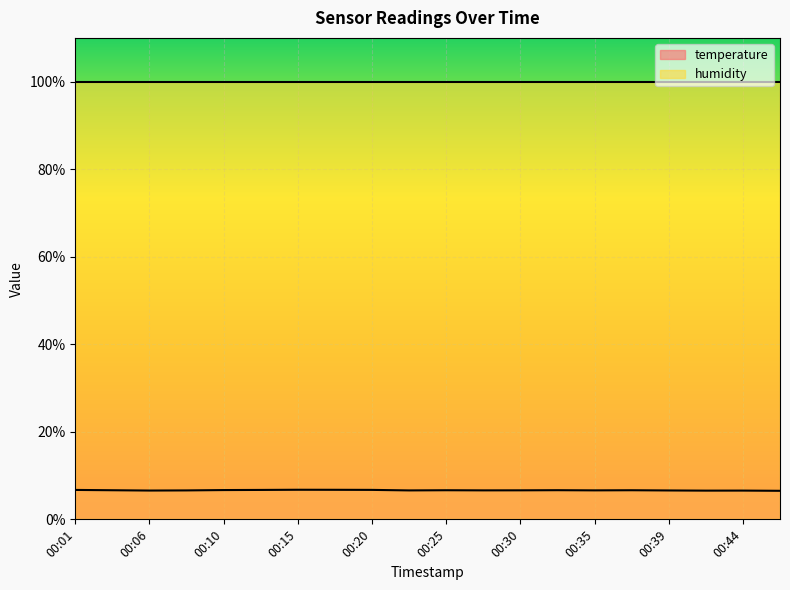

Which has a higher value, 00:01 or 00:13?

00:01